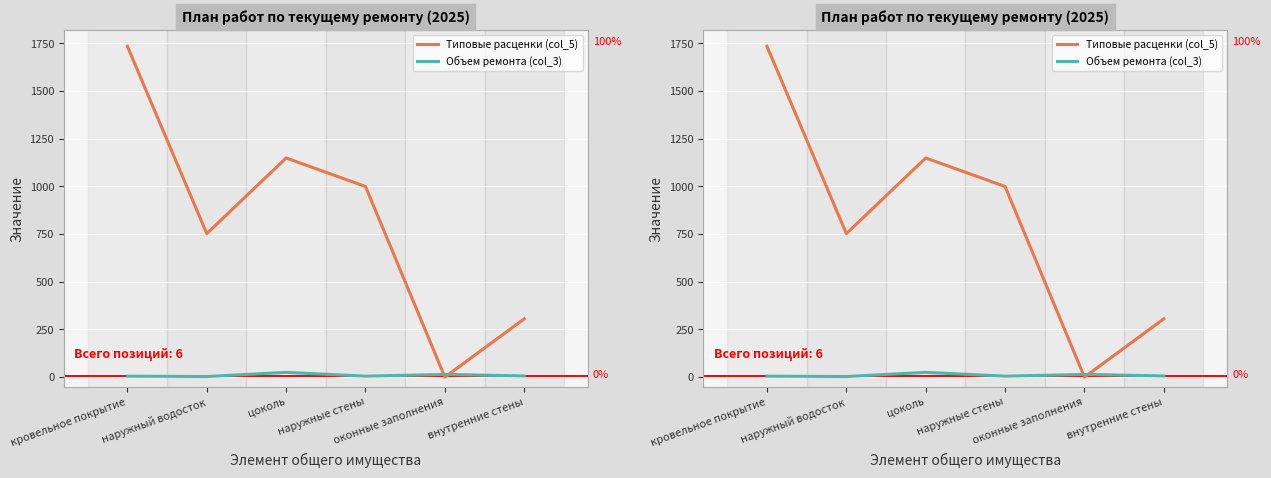

True or false: Объем ремонта (col_3) and Типовые расценки (col_5) cross at least once.

True